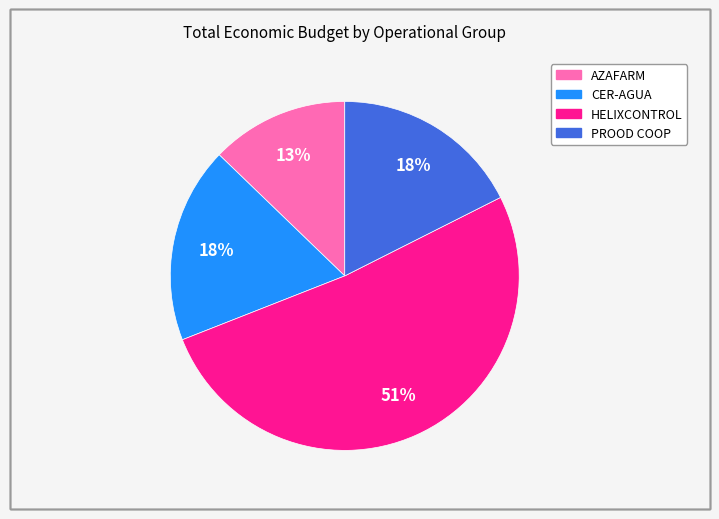

To the nearest percent, what is the average slice percentage?

25%